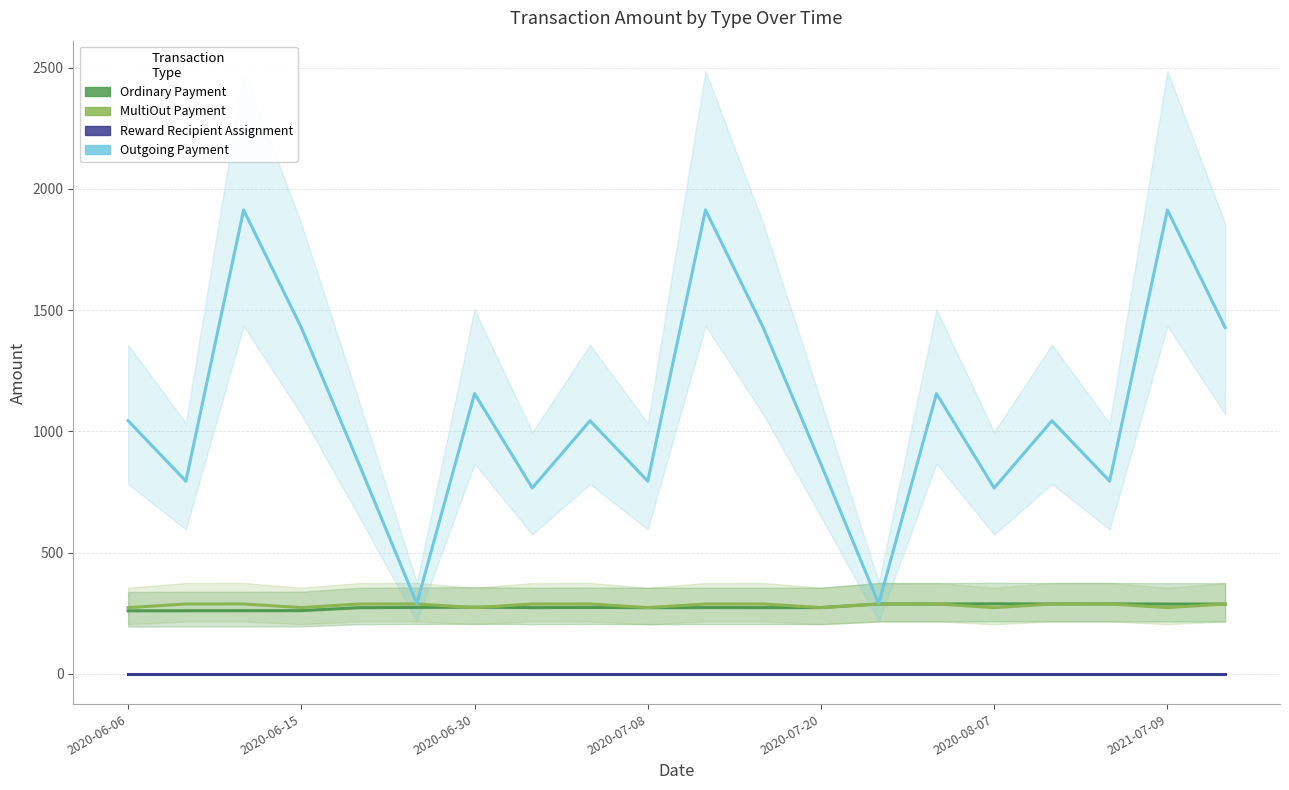

Reading left to right, transcribe all the data shown in this chart.

Ordinary Payment: 260.2	260.6	260.8	261.1	273.3	274.3	275.4	273.5	274.3	273.2	273.7	273.6	273.7	288.4	288.3	289.2	288.6	288.8	288.2	288.1
MultiOut Payment: 273.5	288.4	288.6	273.5	288.4	288.6	273.5	288.4	288.6	273.5	288.4	288.6	273.5	288.4	288.6	273.5	288.4	288.6	273.5	288.4
Reward Recipient Assignment: 0.1	0.1	0.1	0.1	0.1	0.1	0.1	0.1	0.1	0.1	0.1	0.1	0.1	0.1	0.1	0.1	0.1	0.1	0.1	0.1
Outgoing Payment: 1044.0	795.0	1913.0	1428.0	865.0	290.0	1156.0	766.9	1044.0	795.0	1913.0	1428.0	865.0	290.0	1156.0	766.9	1044.0	795.0	1913.0	1428.0